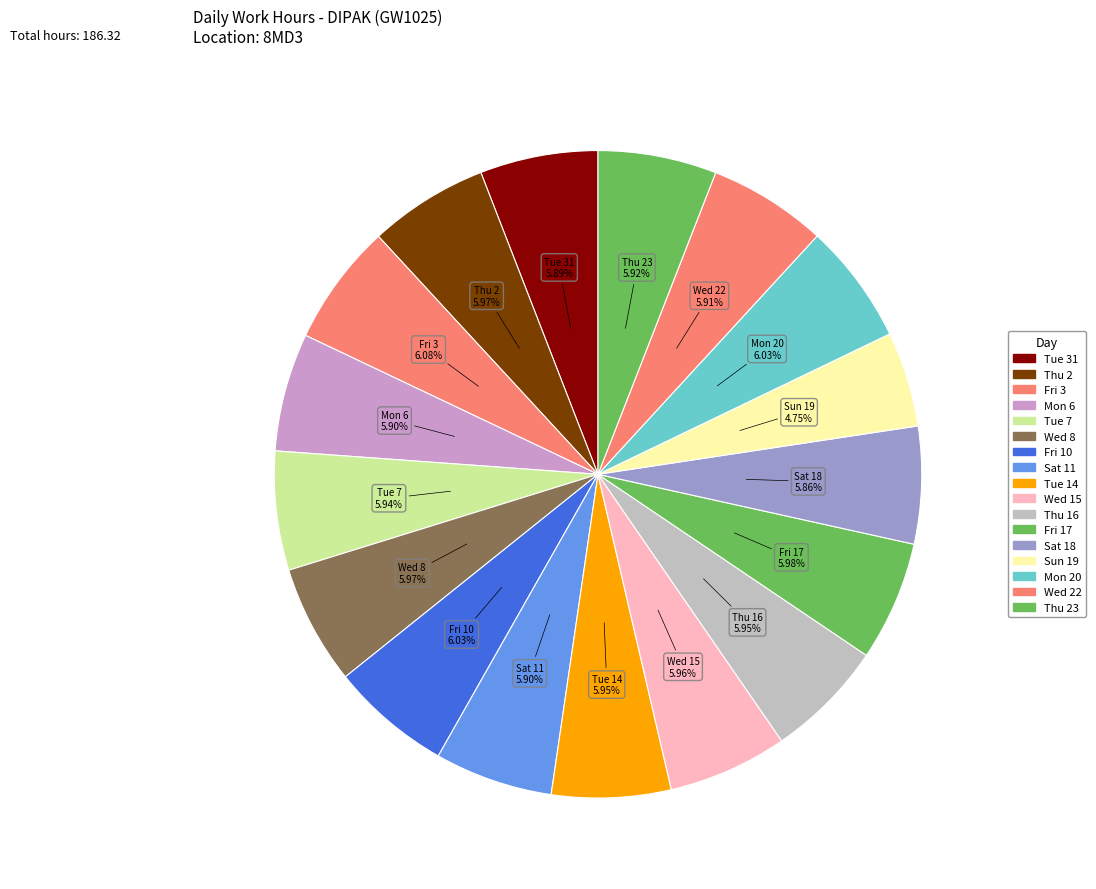

How many slices are in this pie chart?

17